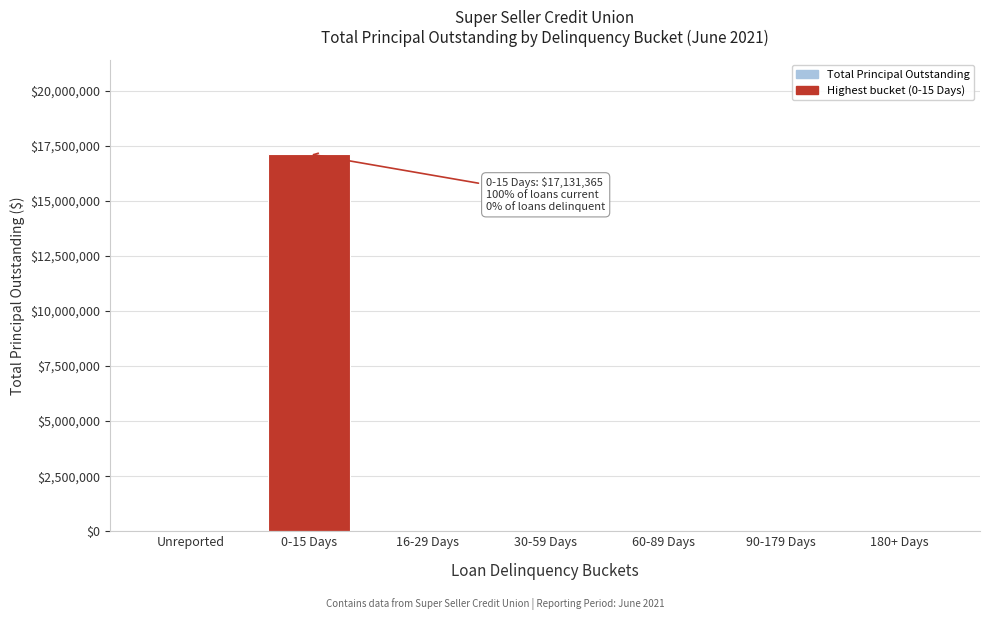

Is it true that the value at 16-29 Days is 11375829.8?

False